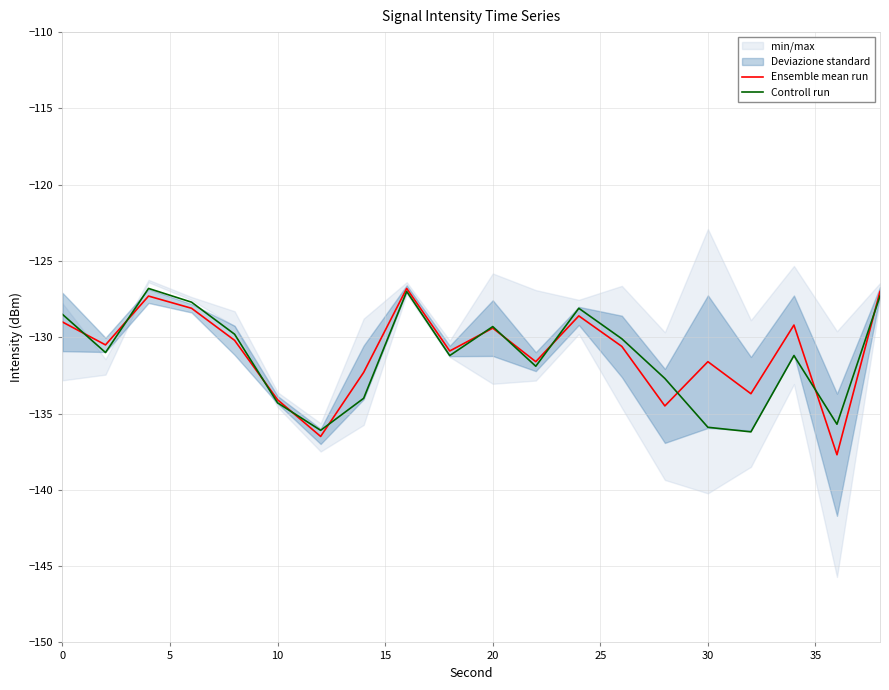

How many data points does each series have?

20